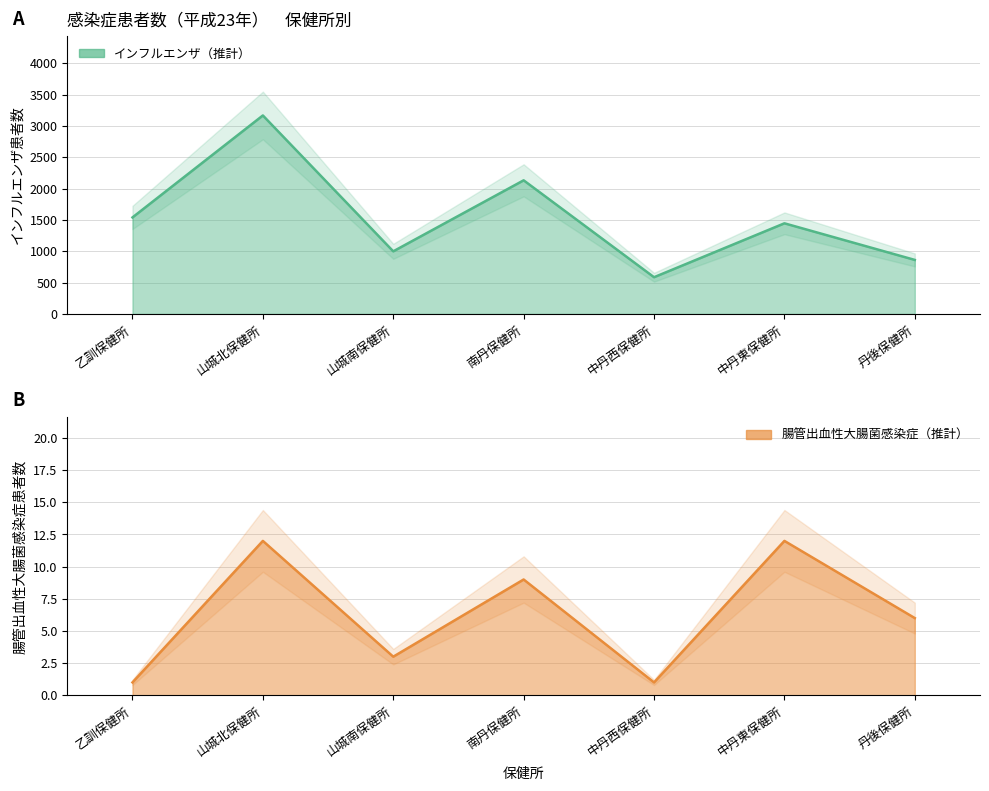

What is the label of the 6th point from the right?

山城北保健所